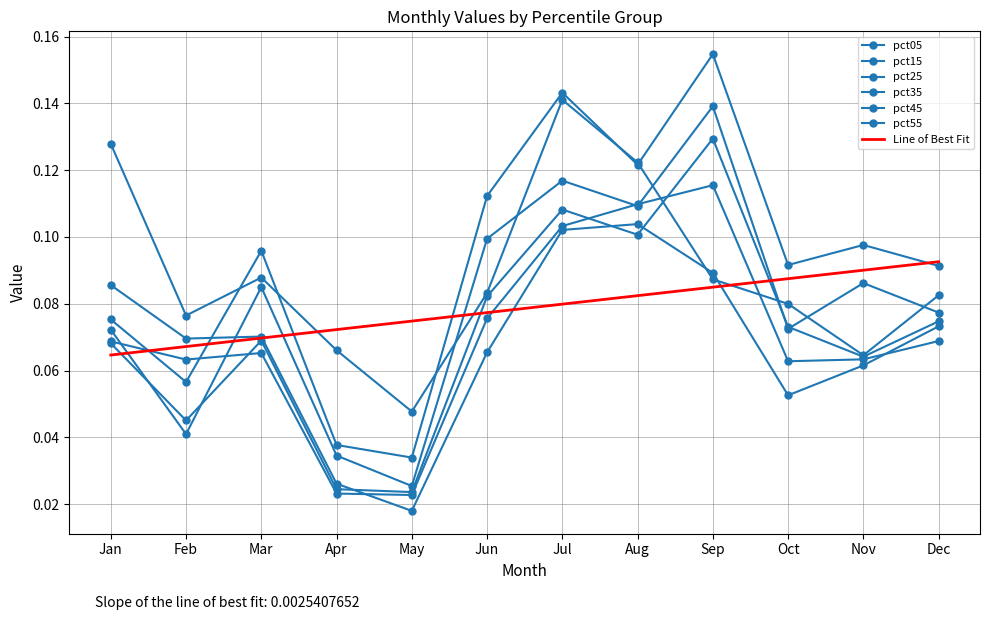

The pct15 series shows 0.0 at Jan. True or false?

False